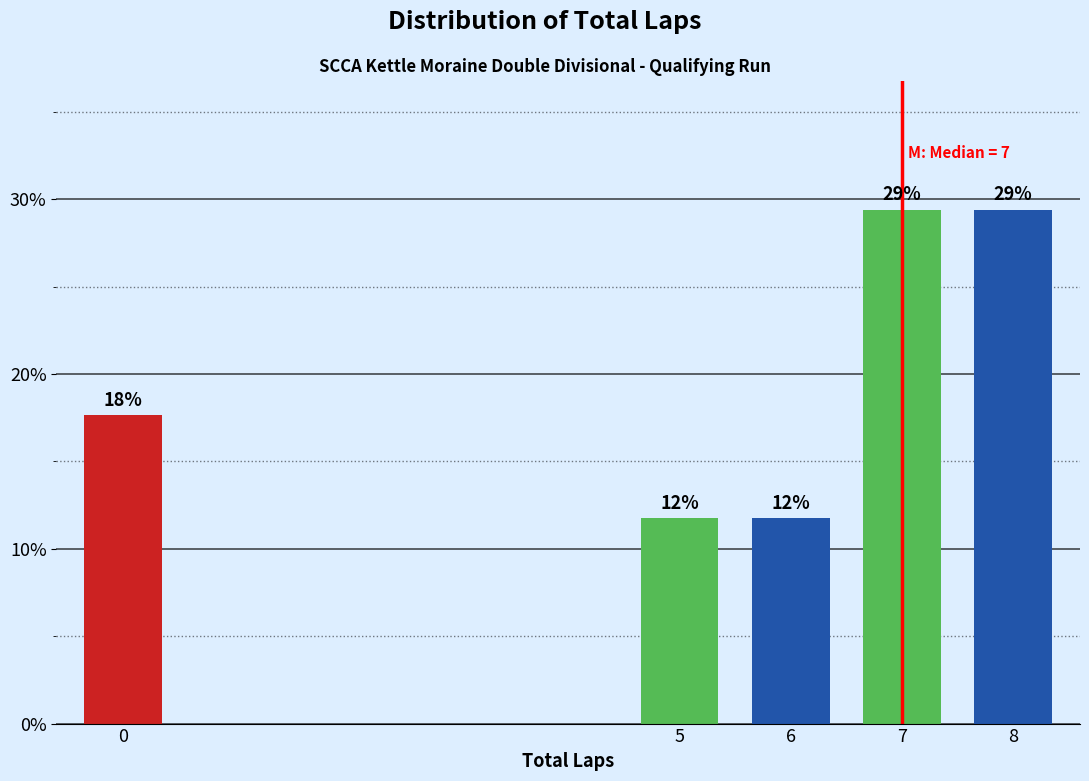

Does the chart contain any negative values?

No